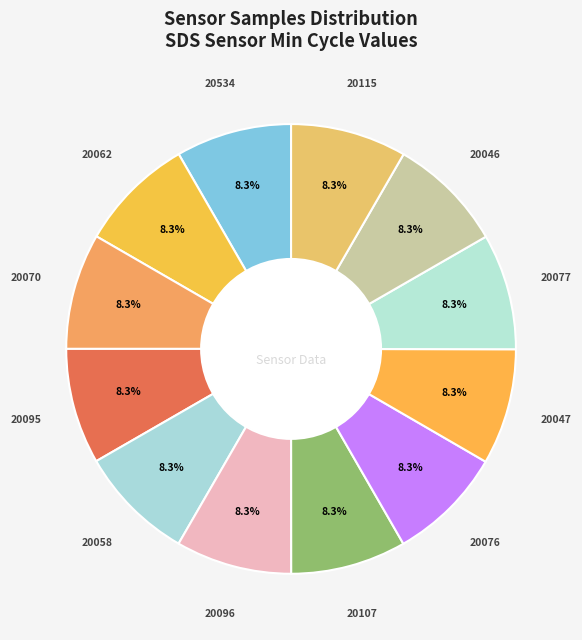

Is 20107 the majority of the pie?

No